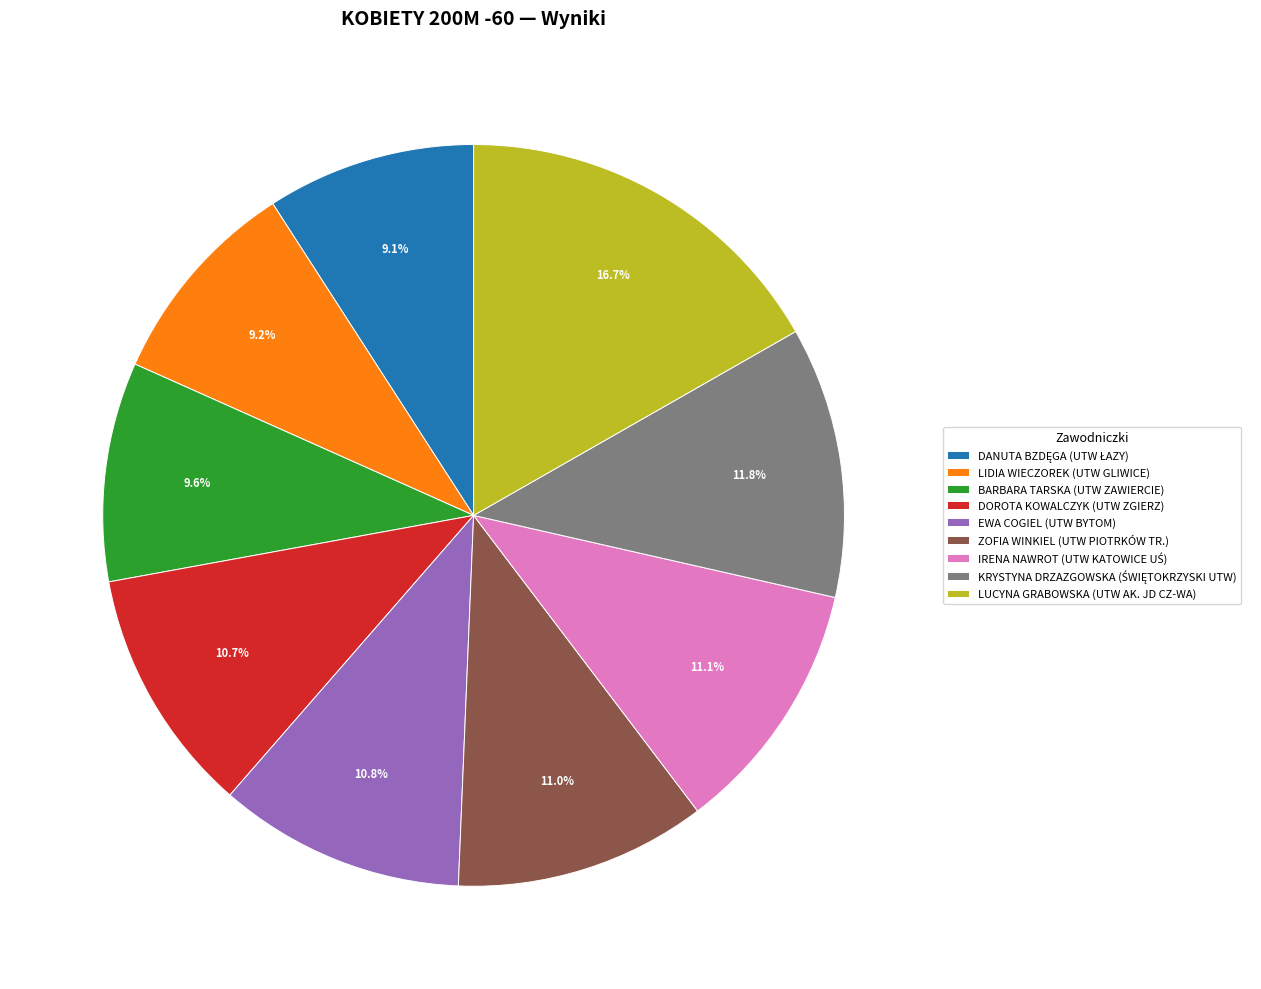

Approximately how many times larger is the value at DOROTA KOWALCZYK (UTW ZGIERZ) compared to LIDIA WIECZOREK (UTW GLIWICE)?

1.2